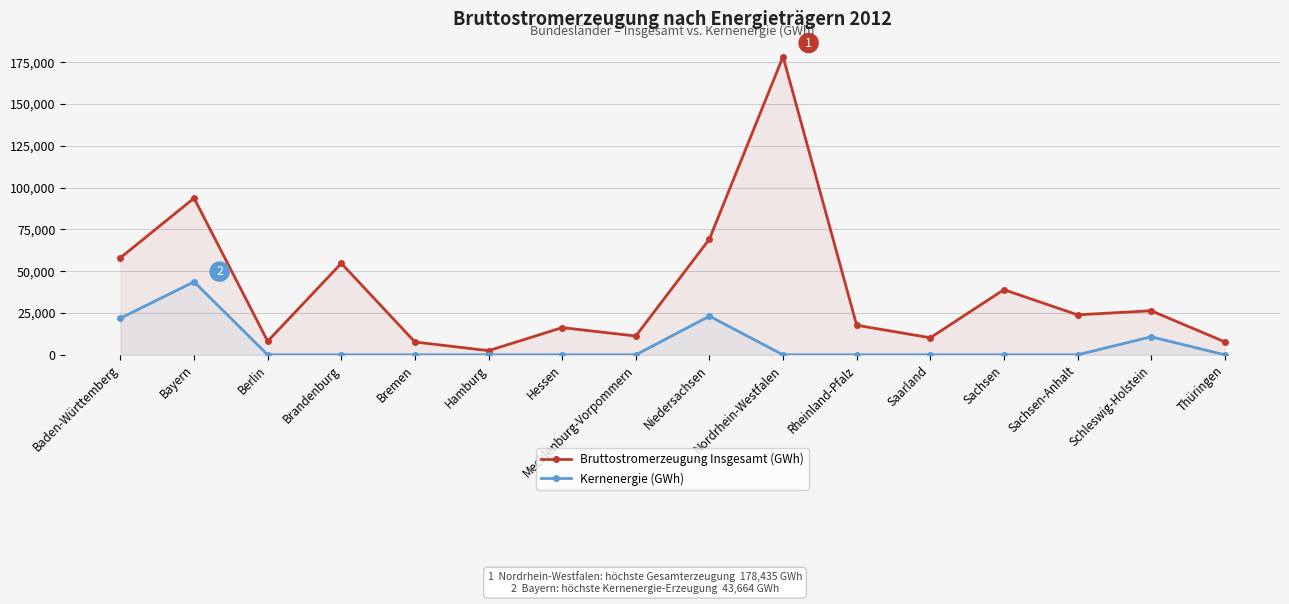

What is the maximum value shown in the chart?

178435